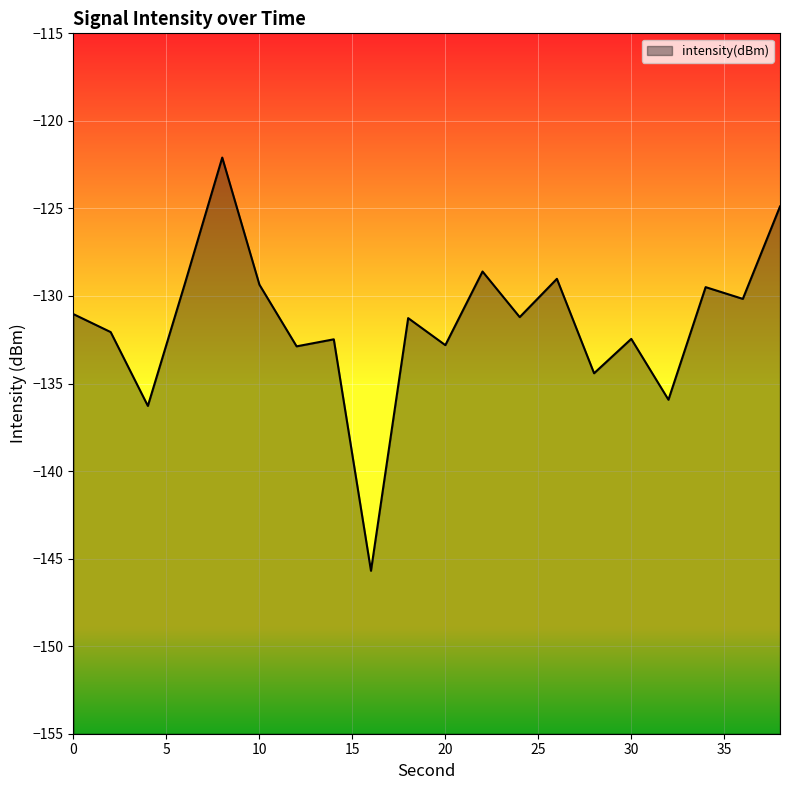

Read the value at 24.

-131.2